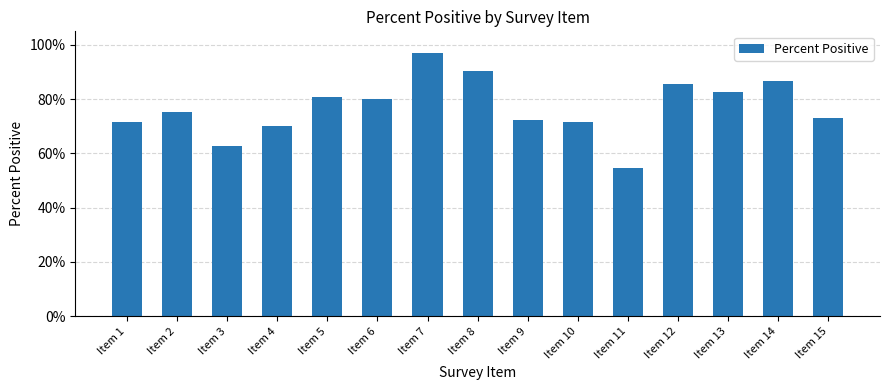

Reading left to right, transcribe all the data shown in this chart.

Item 1=0.7	Item 2=0.8	Item 3=0.6	Item 4=0.7	Item 5=0.8	Item 6=0.8	Item 7=1.0	Item 8=0.9	Item 9=0.7	Item 10=0.7	Item 11=0.5	Item 12=0.9	Item 13=0.8	Item 14=0.9	Item 15=0.7